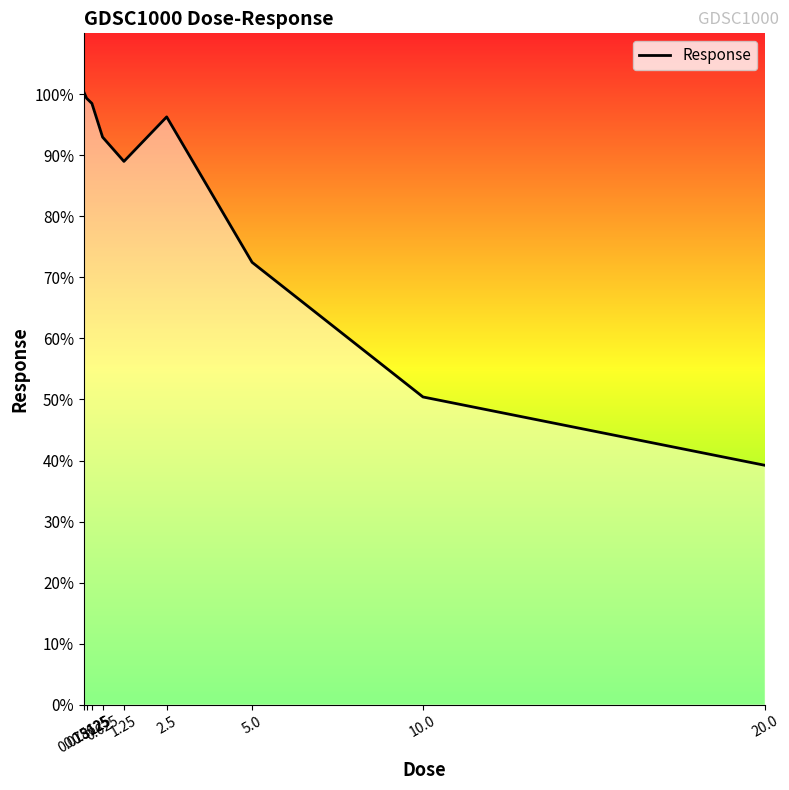

What is the maximum value shown in the chart?

100.4